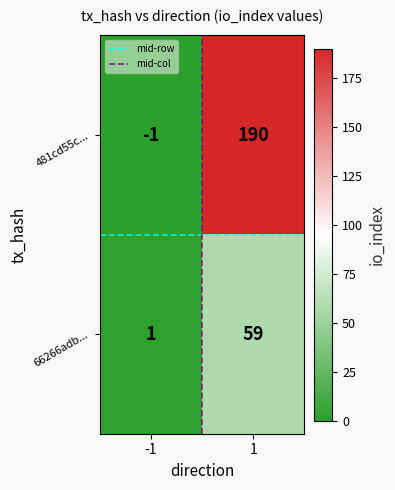

What is the maximum value shown in the chart?

190